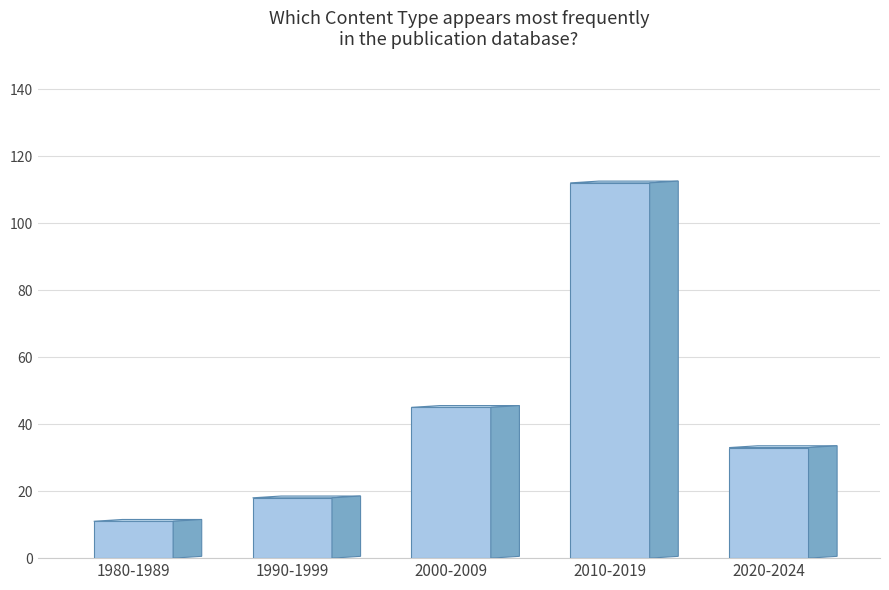

What is the sum of the values at 2020-2024 and 1990-1999?

51